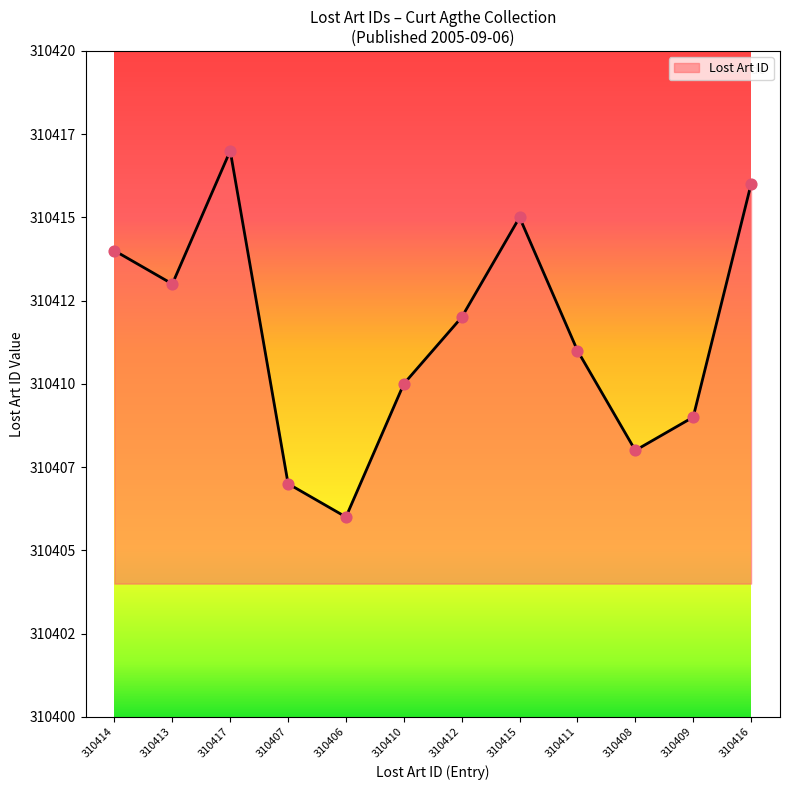

Approximately how many times larger is the value at 310407 compared to 310415?

1.0